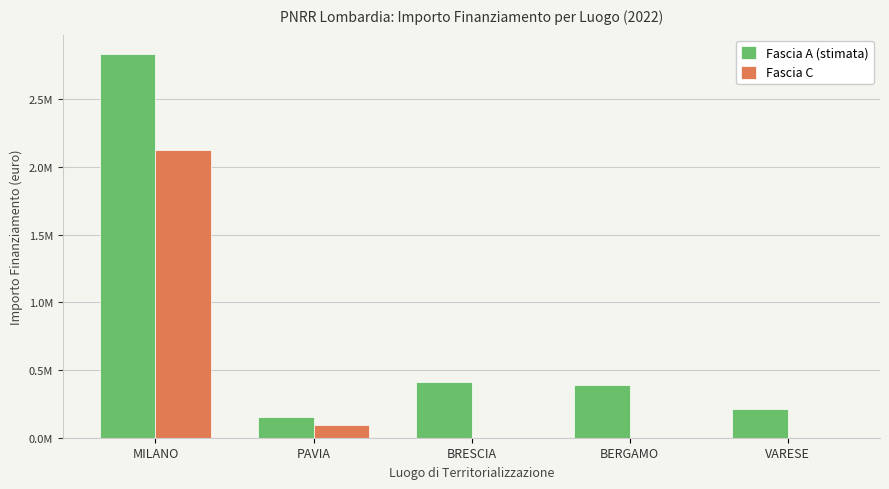

List the labels in order of Fascia A (stimata) value, smallest first.

PAVIA, VARESE, BERGAMO, BRESCIA, MILANO